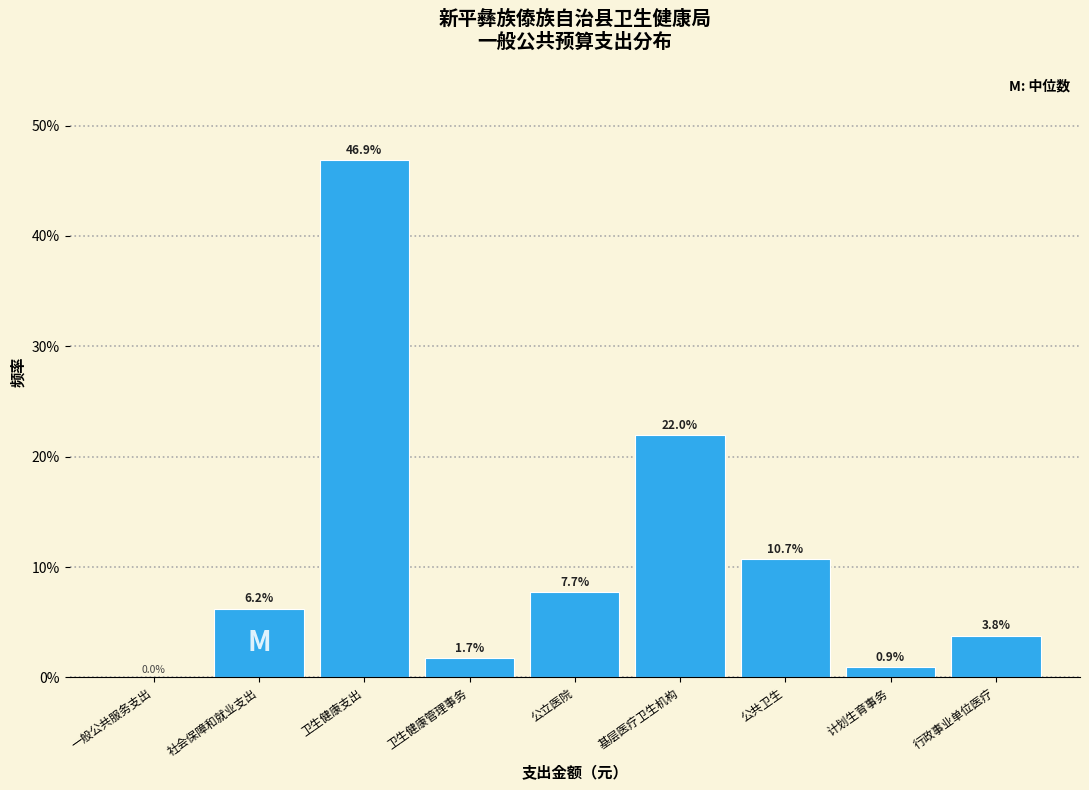

Is it true that the value at 行政事业单位医疗 is 3.8?

True